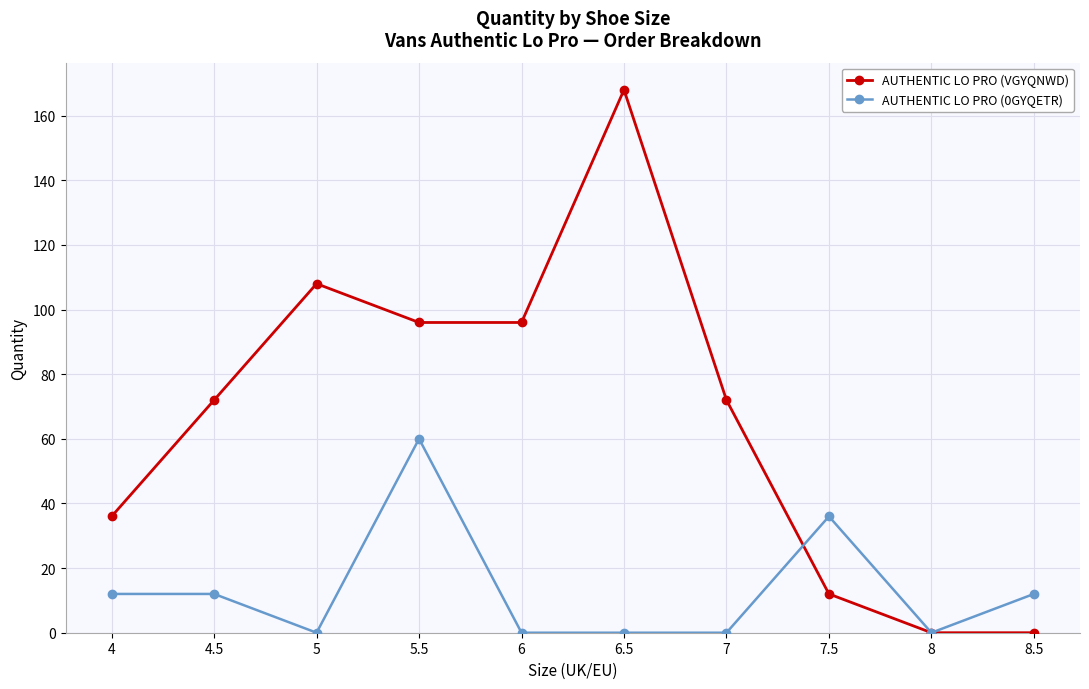

At how many categories does at least one series exceed 63?

6